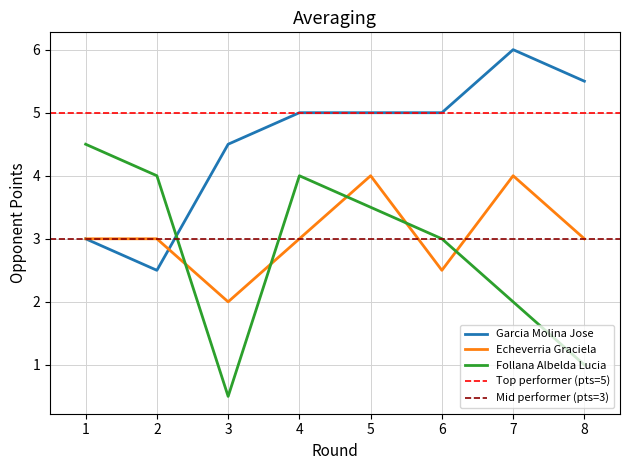

What is the value of the Follana Albelda Lucia point at the 3rd from the left?

0.5